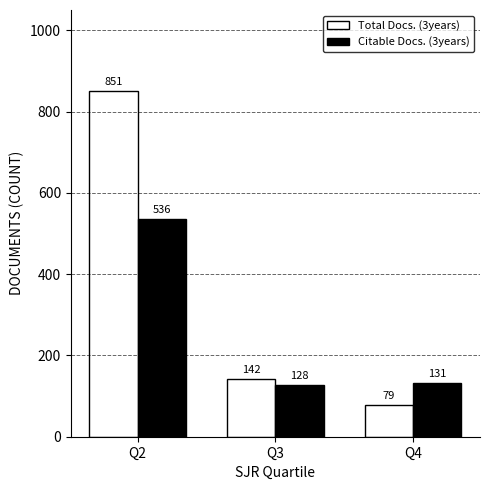

Does the chart contain stacked bars?

No